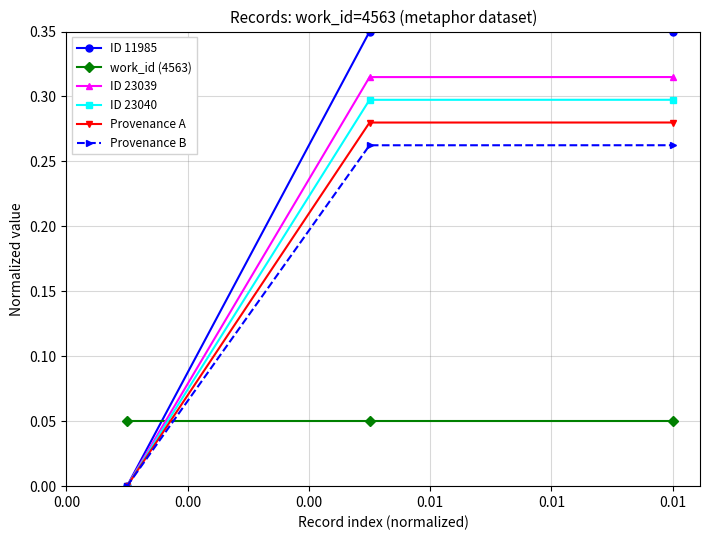

Is this an area chart (filled region under the line)?

No